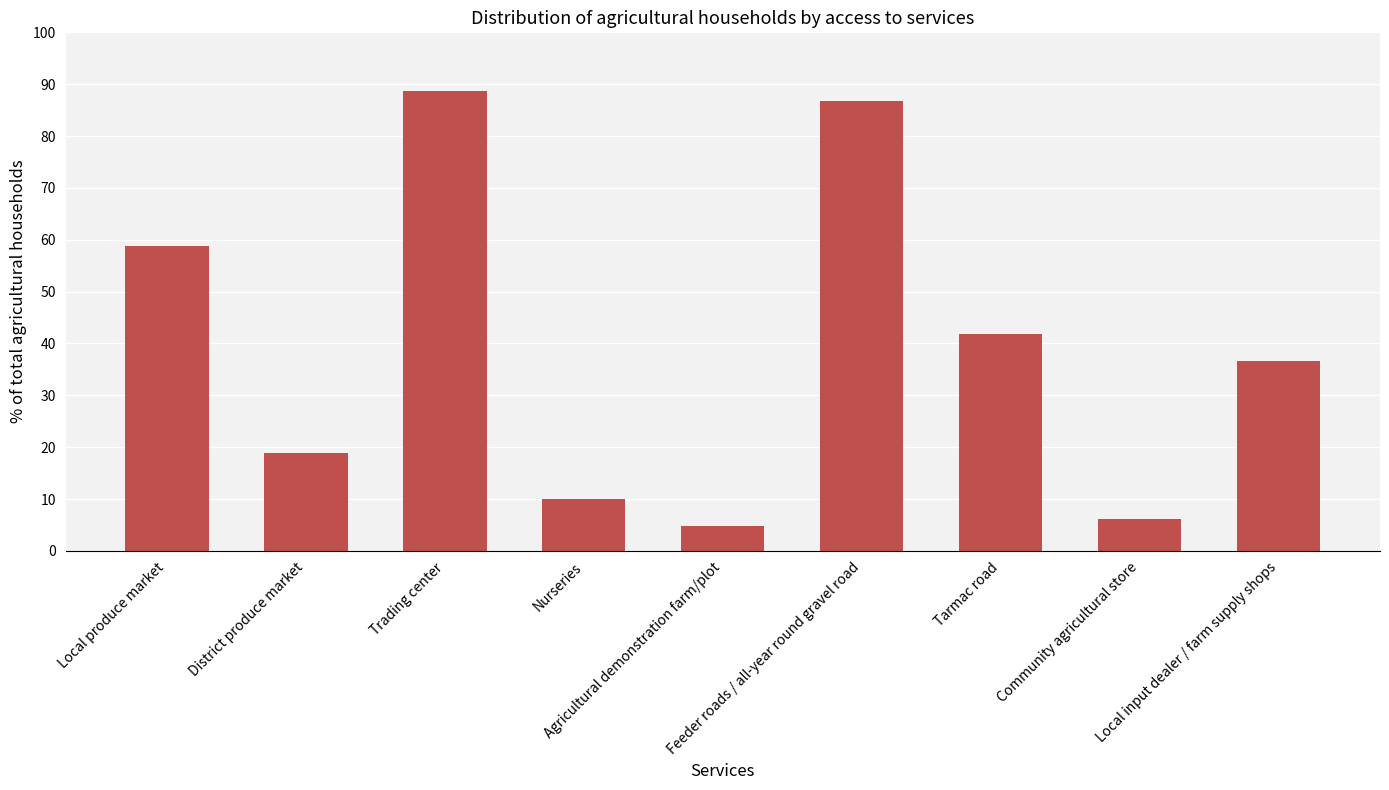

What is the difference between the values at Agricultural demonstration farm/plot and Tarmac road?

37.0